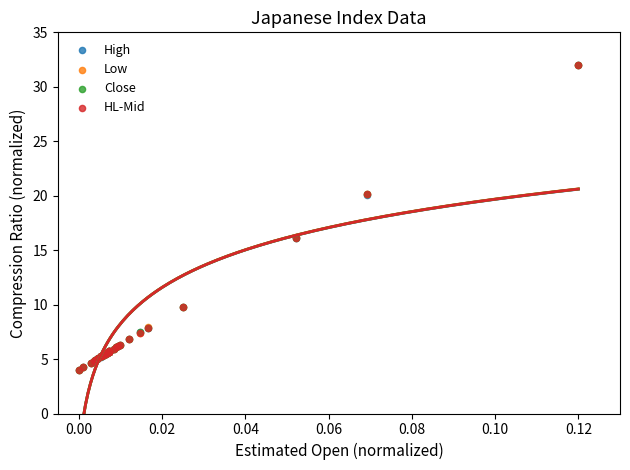

What are all the series names shown in the legend?

High, Low, Close, HL-Mid